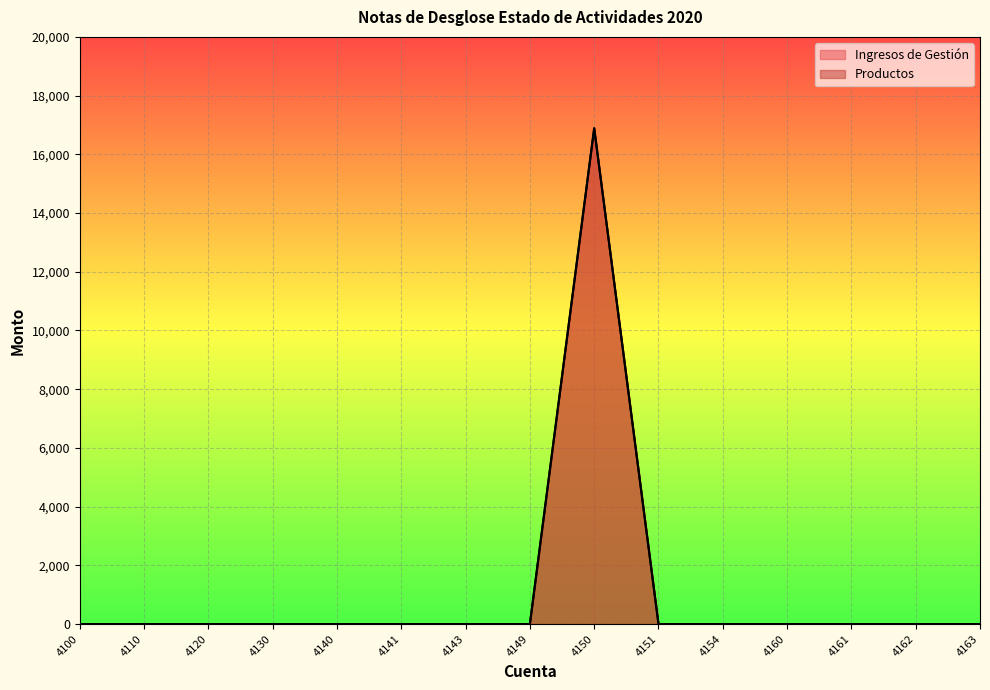

Which series has the largest total across all categories?

Ingresos de Gestión